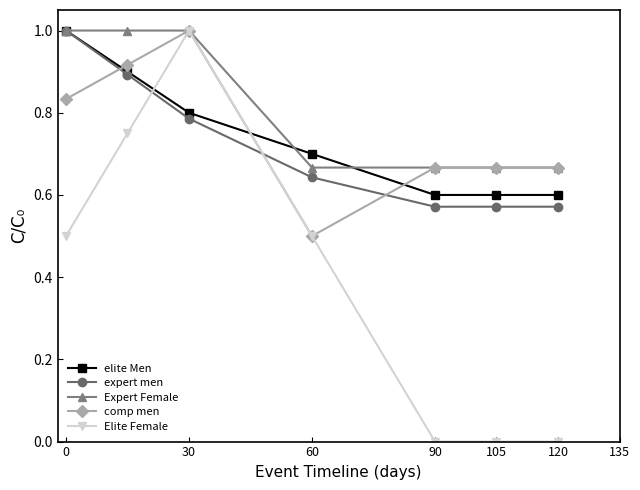

Which series has the largest range (max minus min)?

Elite Female